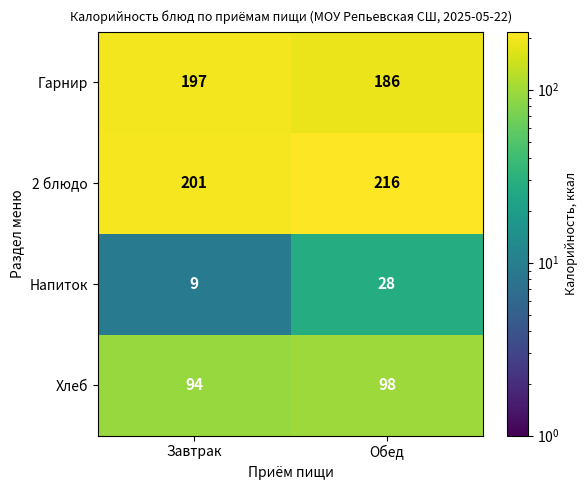

List the series in order of their peak value, highest first.

2 блюдо, Гарнир, Хлеб, Напиток